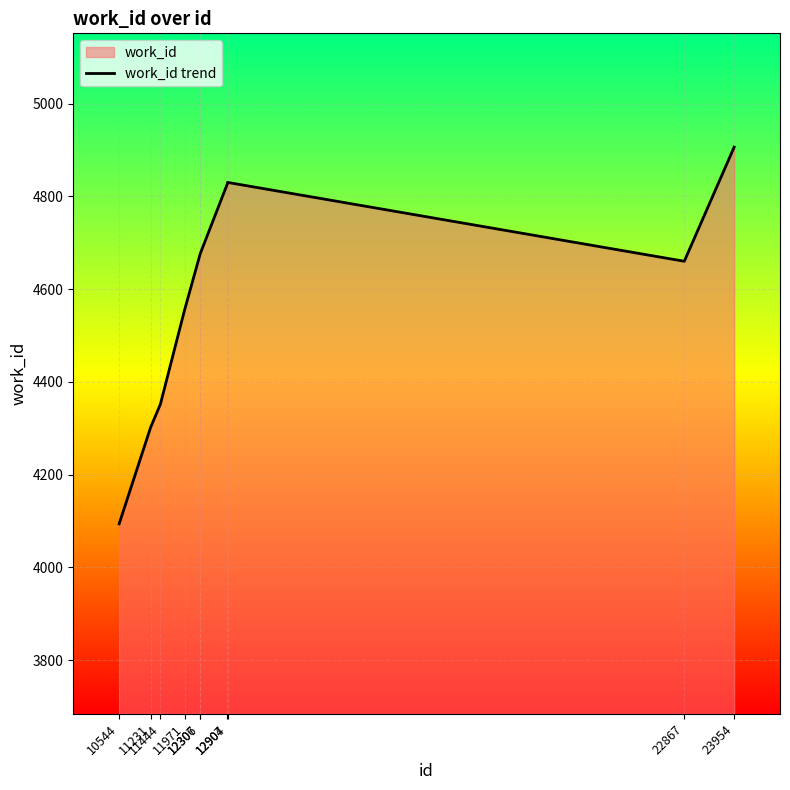

Reading left to right, extract all data points from this chart.

10544=4094	11231=4302	11444=4352	11971=4555	12306=4674	12307=4675	12904=4827	12907=4830	22867=4660	23954=4906